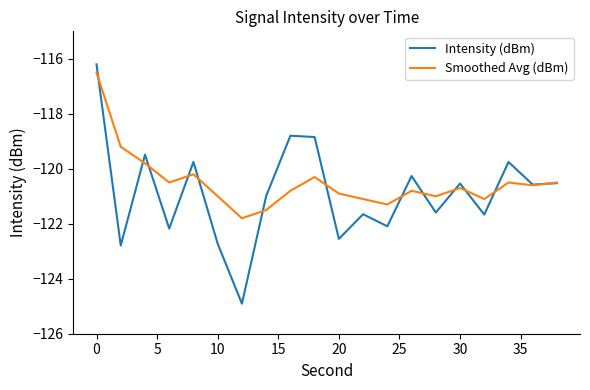

Which series has the widest spread of values?

Intensity (dBm)